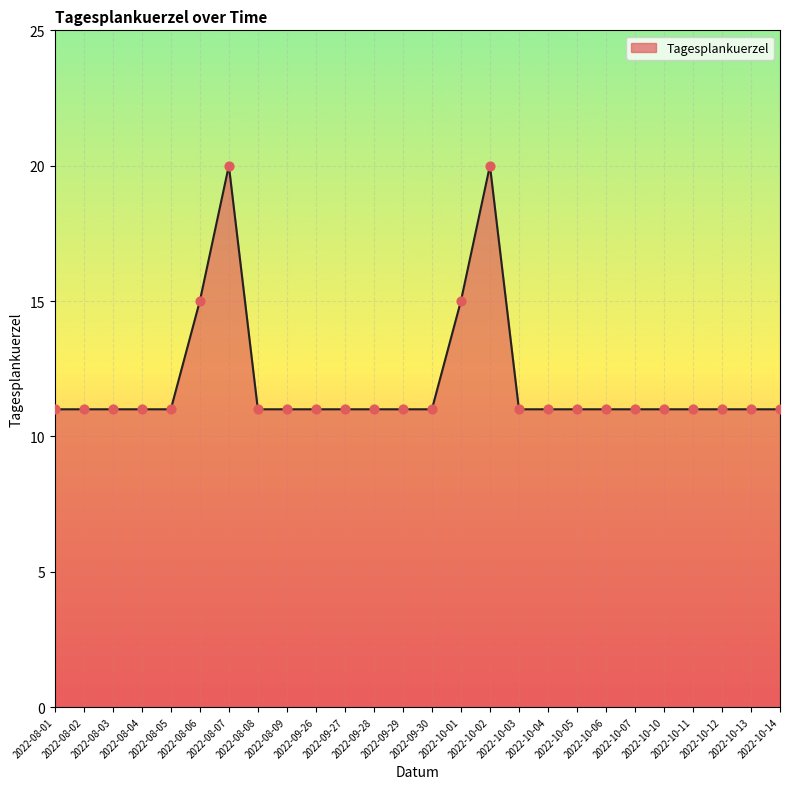

What is the minimum value shown in the chart?

11